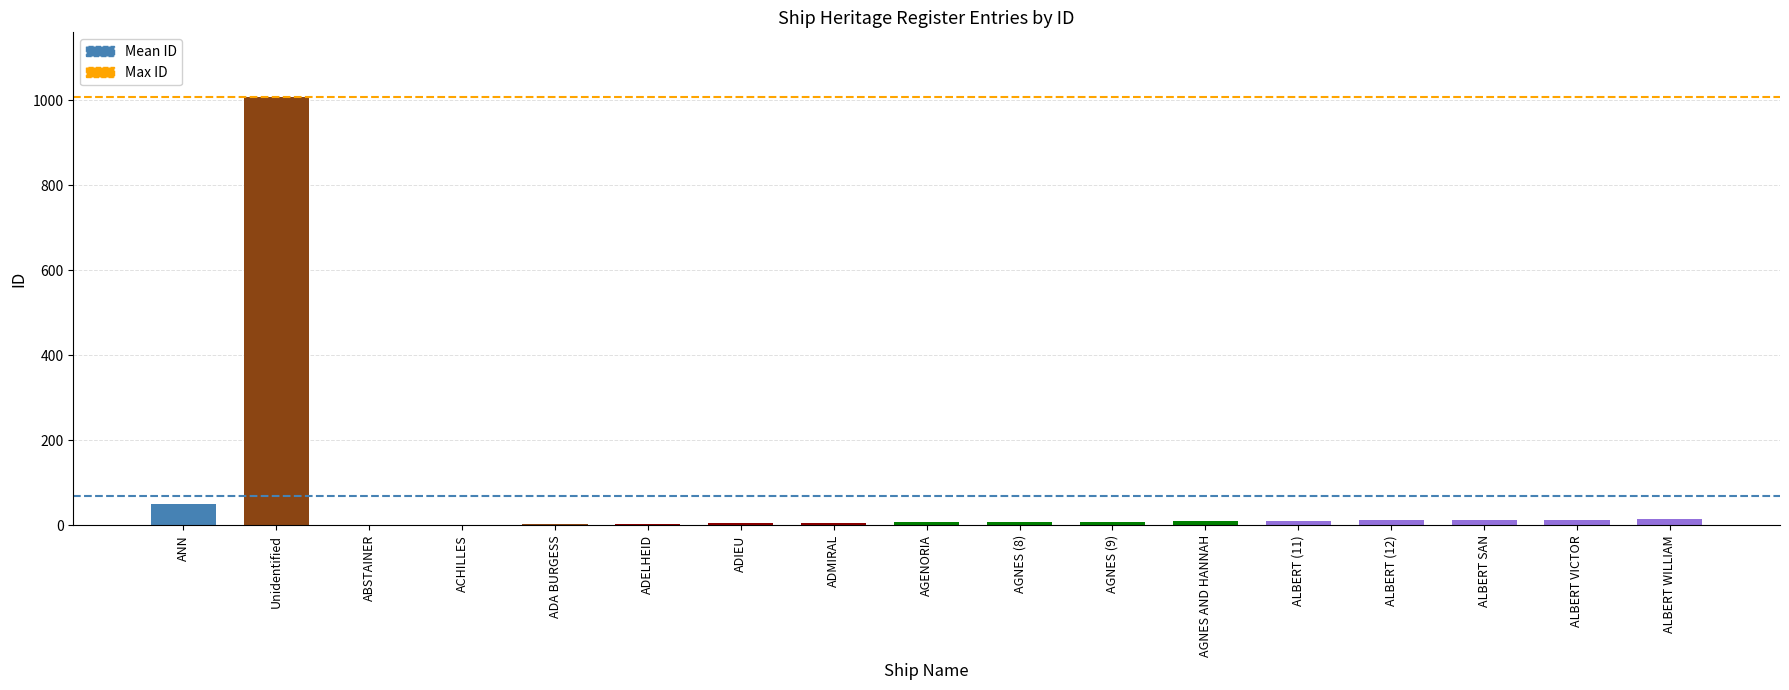

Is it true that the value at Unidentified is 301?

False